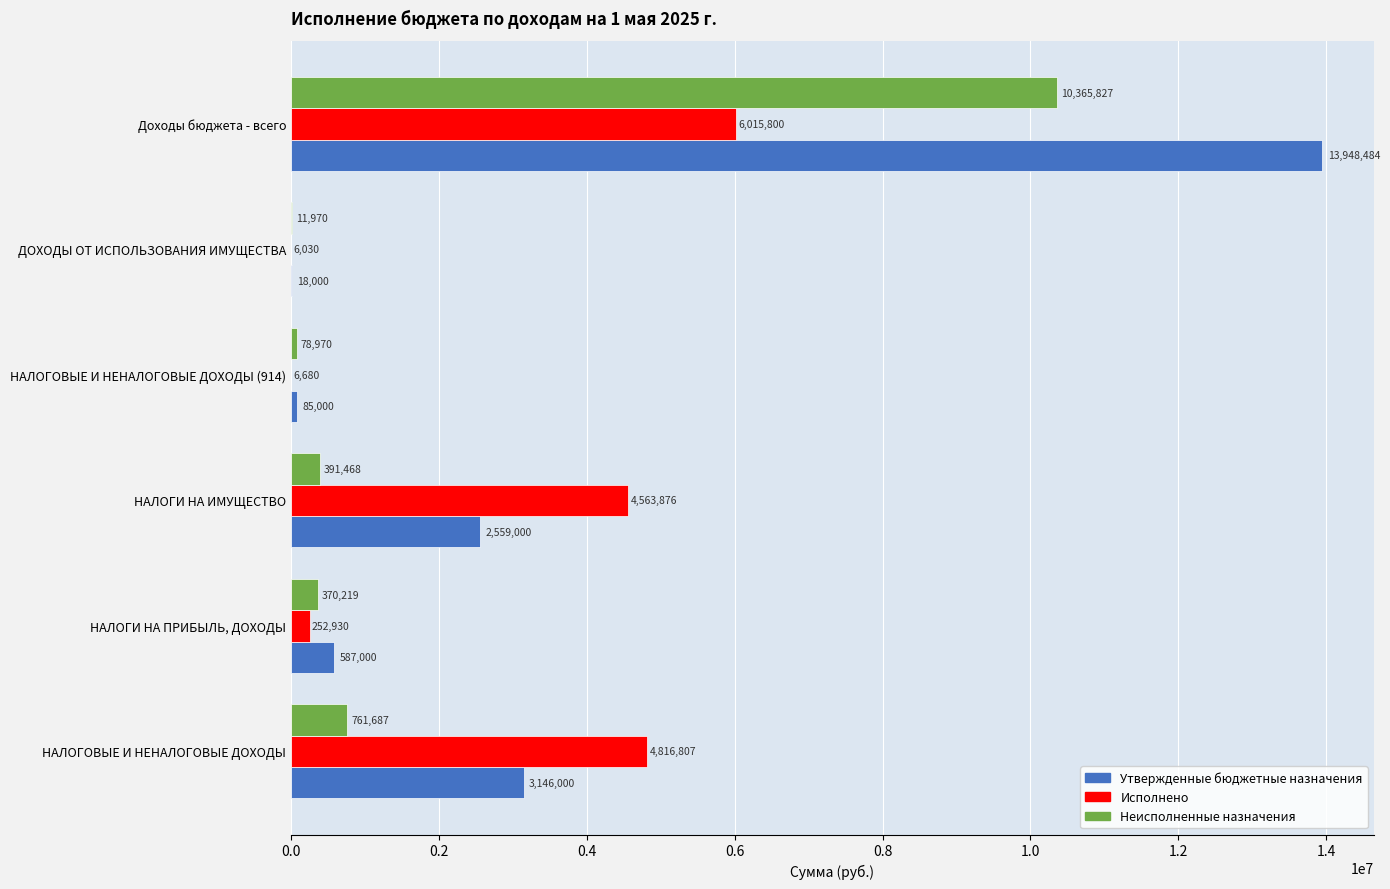

Between ДОХОДЫ ОТ ИСПОЛЬЗОВАНИЯ ИМУЩЕСТВА and Доходы бюджета - всего, which series saw the biggest shift?

Утвержденные бюджетные назначения